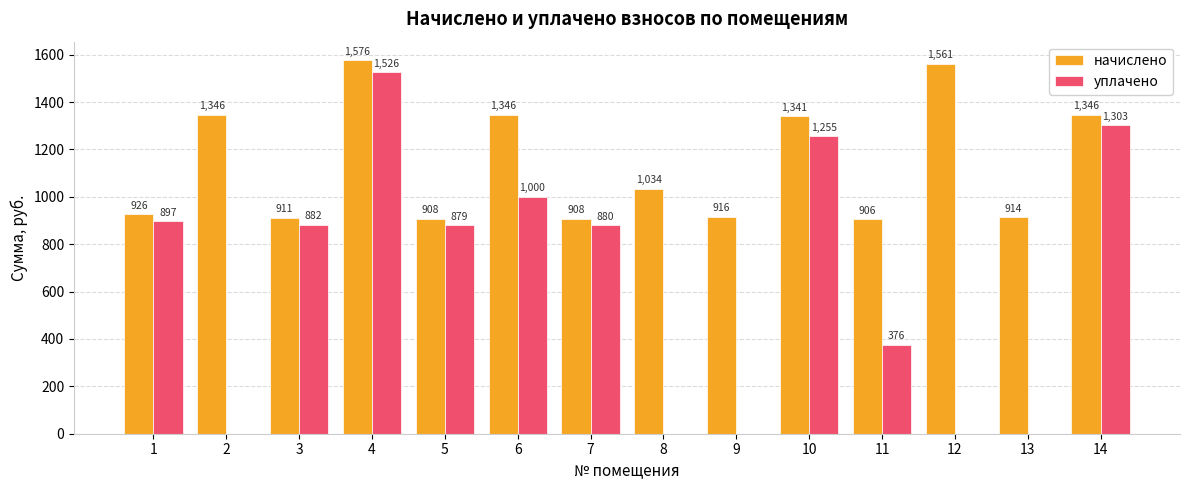

At which category is the sum across all series the highest?

4